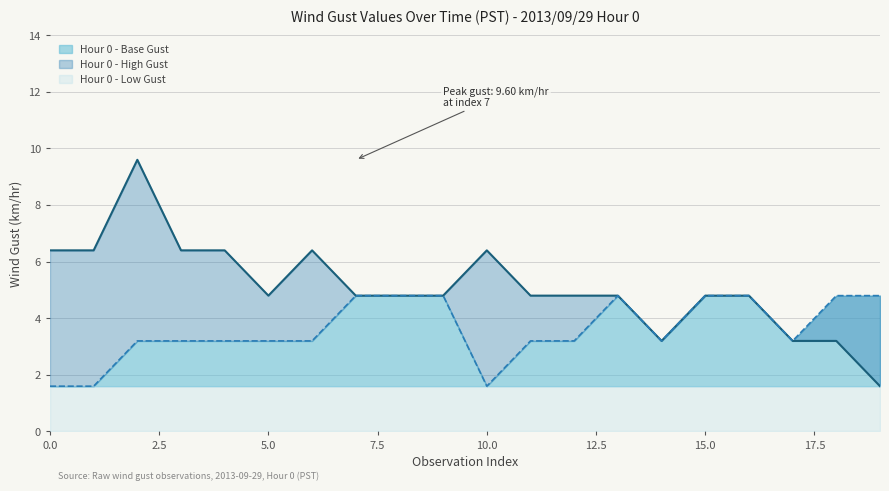

What is the sum of the Hour 0 - High Gust values at 17 and 6?

9.6